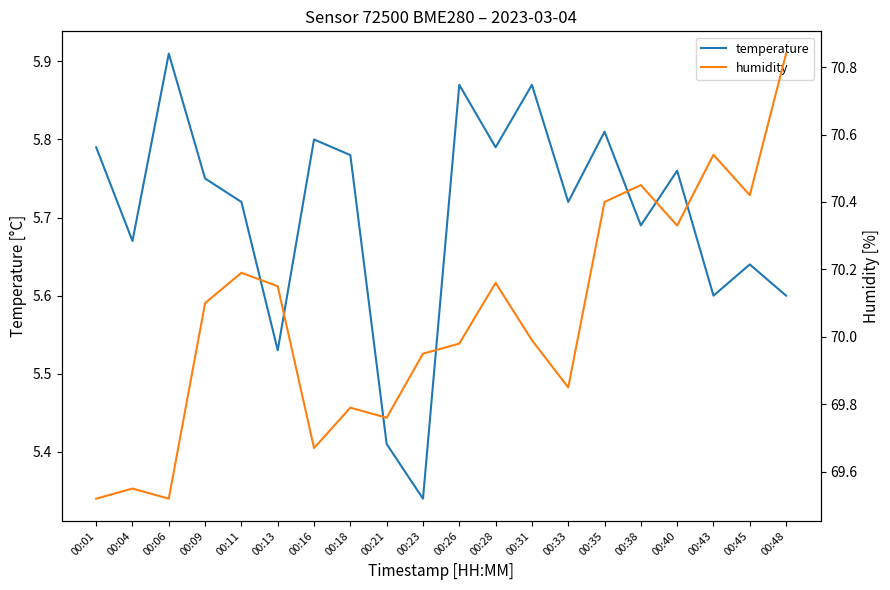

At 00:26, list the series in order from smallest to largest.

temperature, humidity